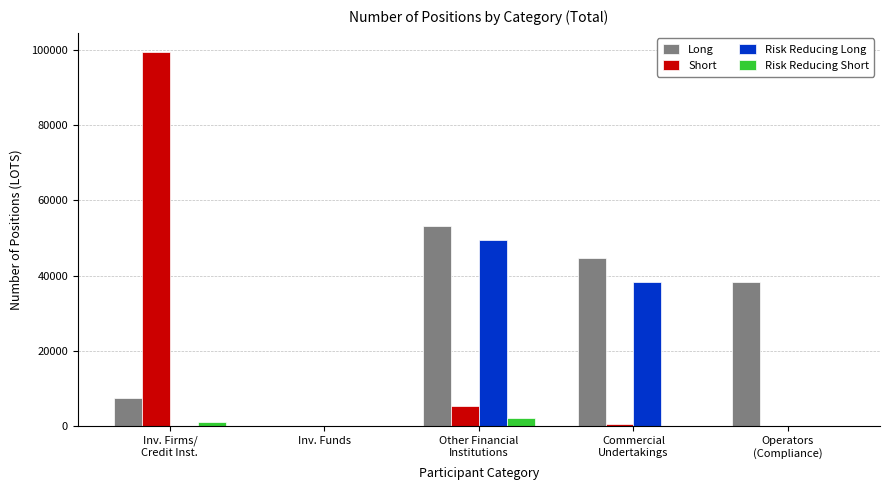

Which series has the largest total across all categories?

Long